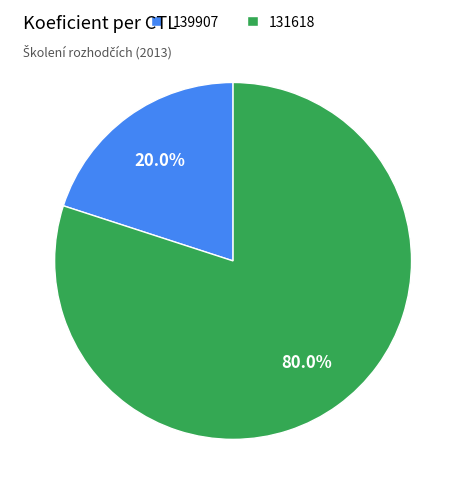

Which has a higher value, 131618 or 139907?

131618